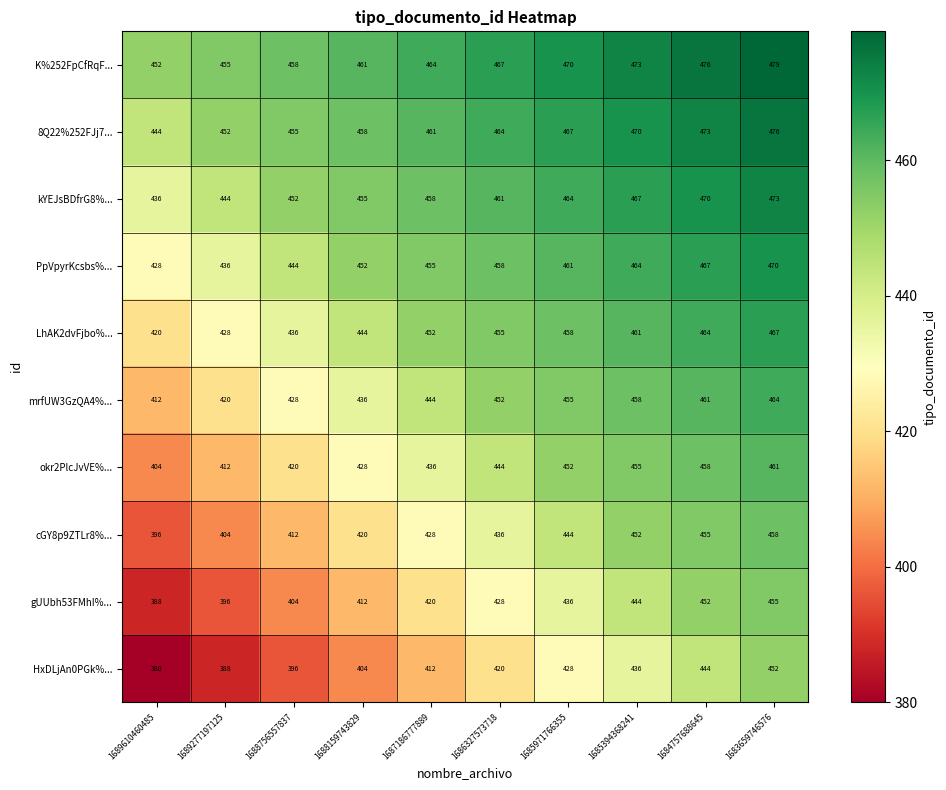

Which category has the highest value across all series?

1683659746576